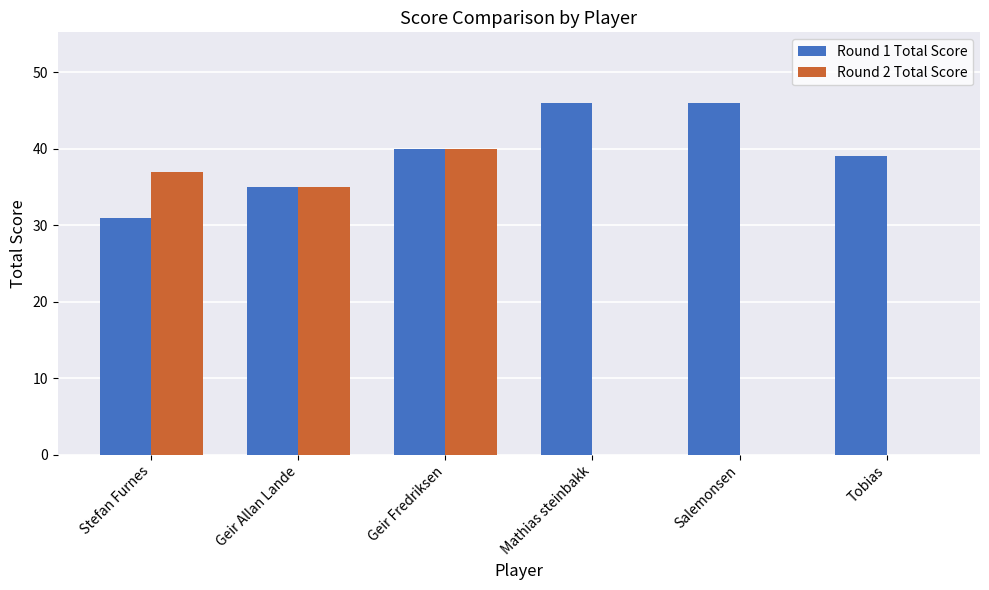

What is the total value across all series at Mathias steinbakk?

46